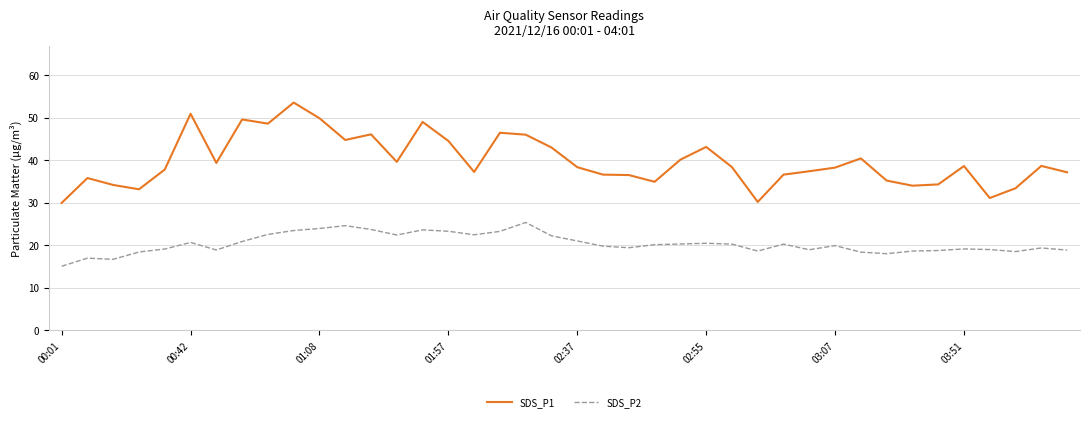

List the series in order of their peak value, highest first.

SDS_P1, SDS_P2